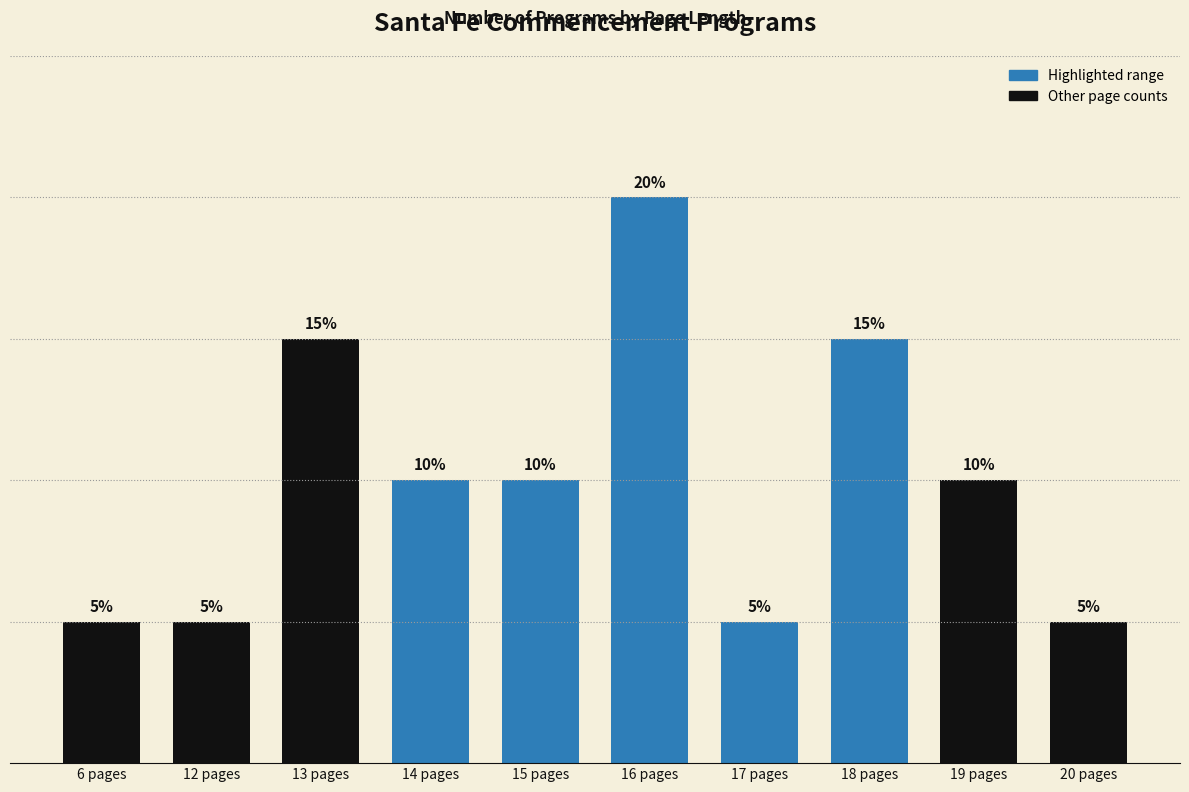

Does the chart contain any negative values?

No